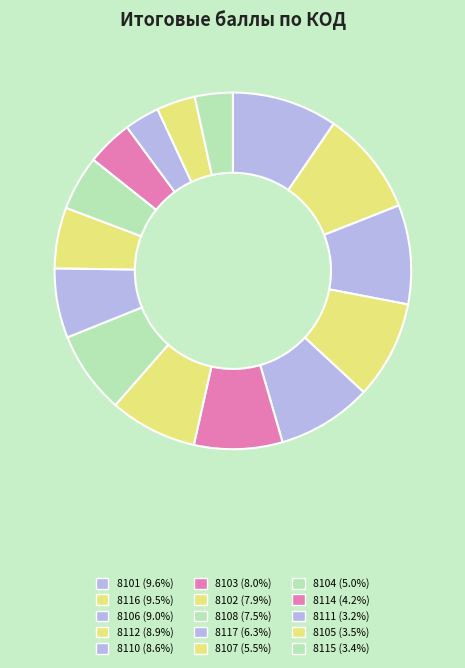

How many slices are in this pie chart?

15